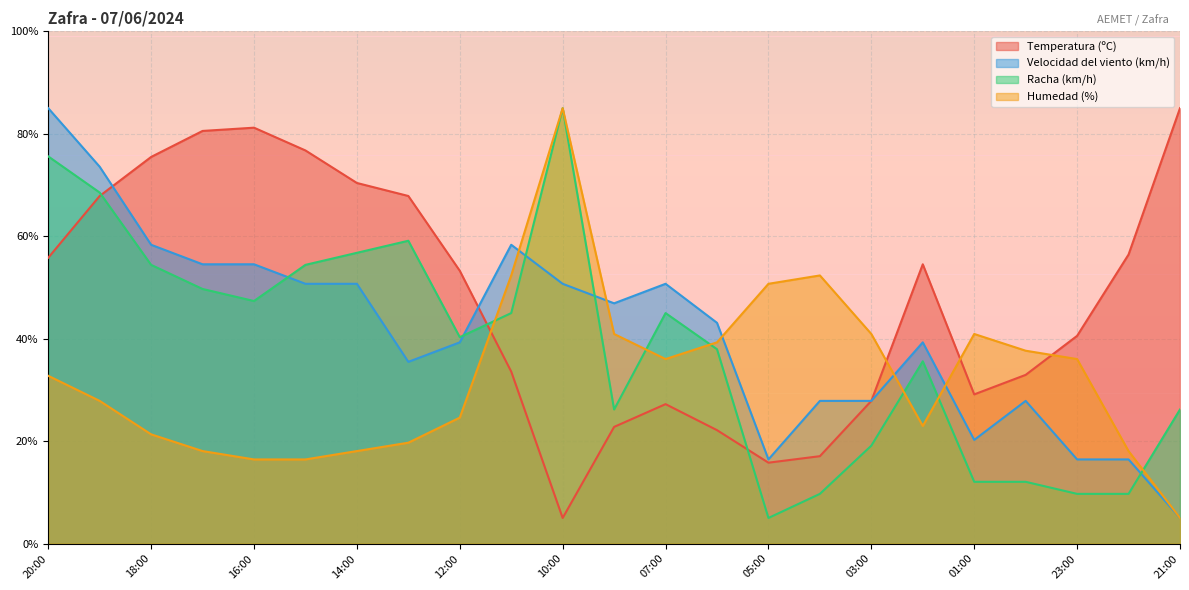

Rank the series by their maximum value, from highest to lowest.

Humedad (%), Racha (km/h), Velocidad del viento (km/h), Temperatura (ºC)